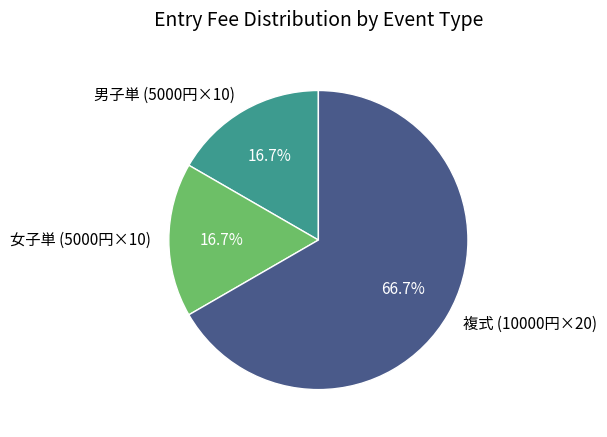

What is the majority slice?

複式 (10000円×20)